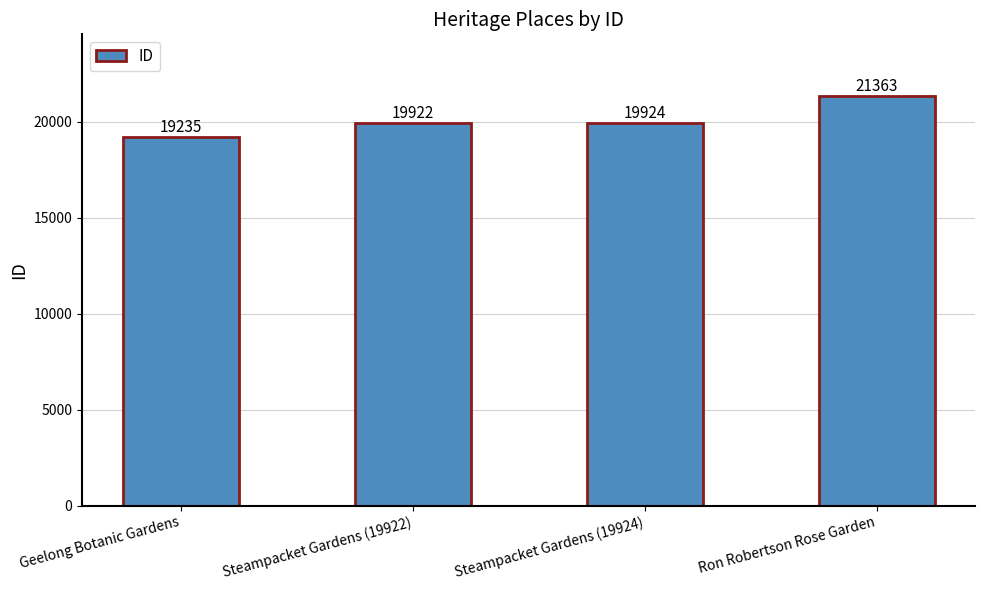

Are the bars grouped side by side (vs. stacked)?

No